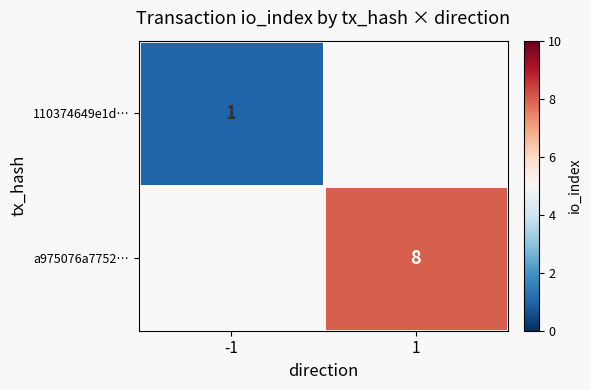

True or false: a975076a7752… has a value of 11.2 at 1.

False